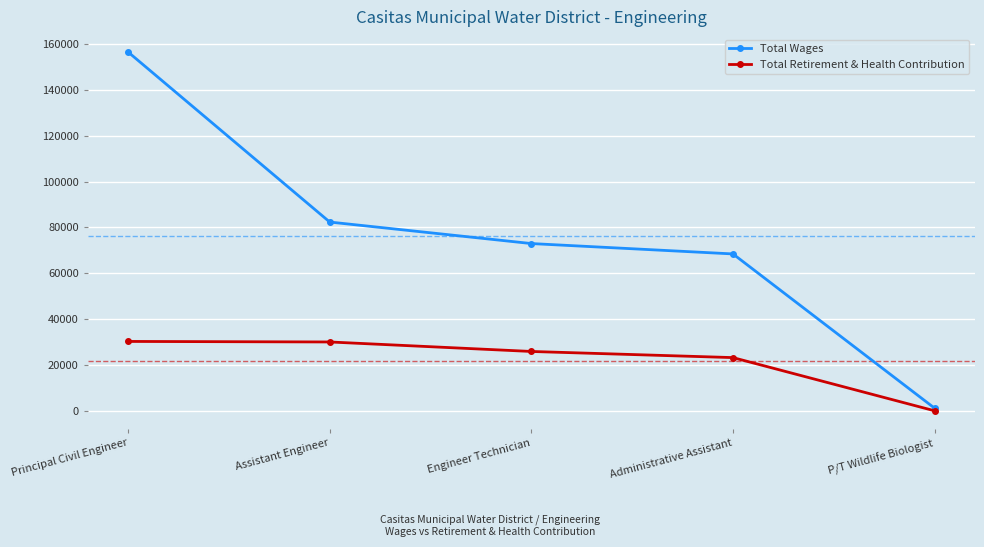

List the series in order of their overall mean, highest first.

Total Wages, Total Retirement & Health Contribution